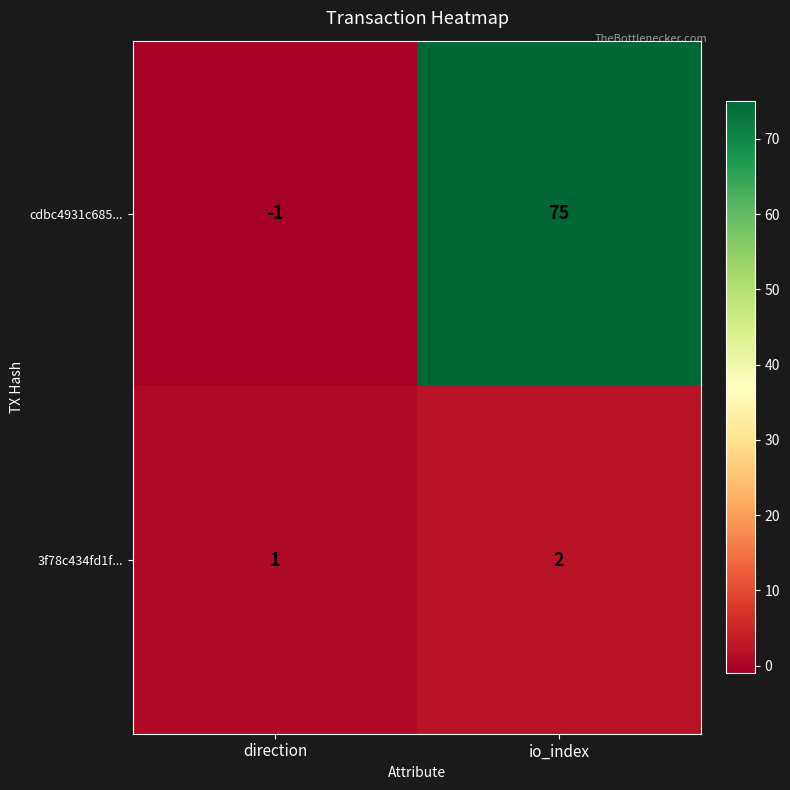

Rank the series at io_index from highest to lowest value.

cdbc4931c685..., 3f78c434fd1f...